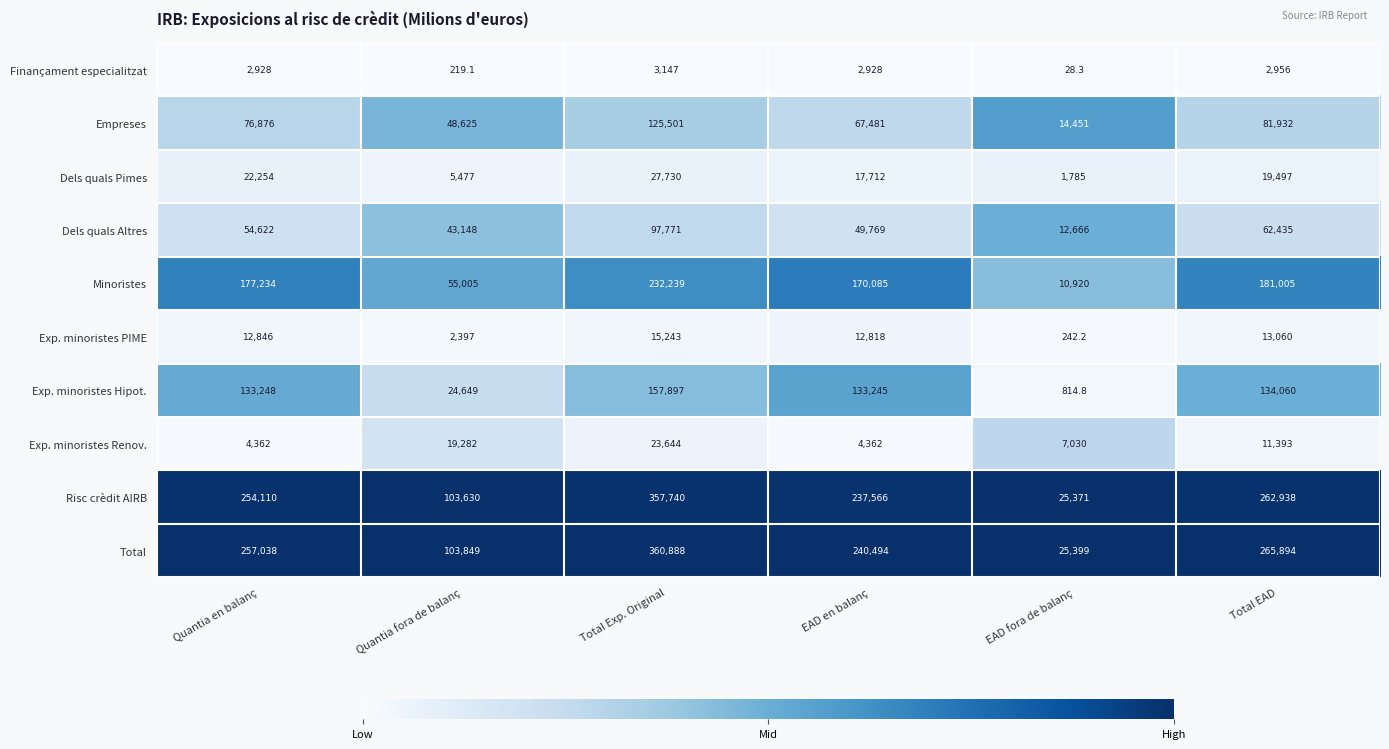

What is the average value of the Dels quals Pimes series?

15742.5